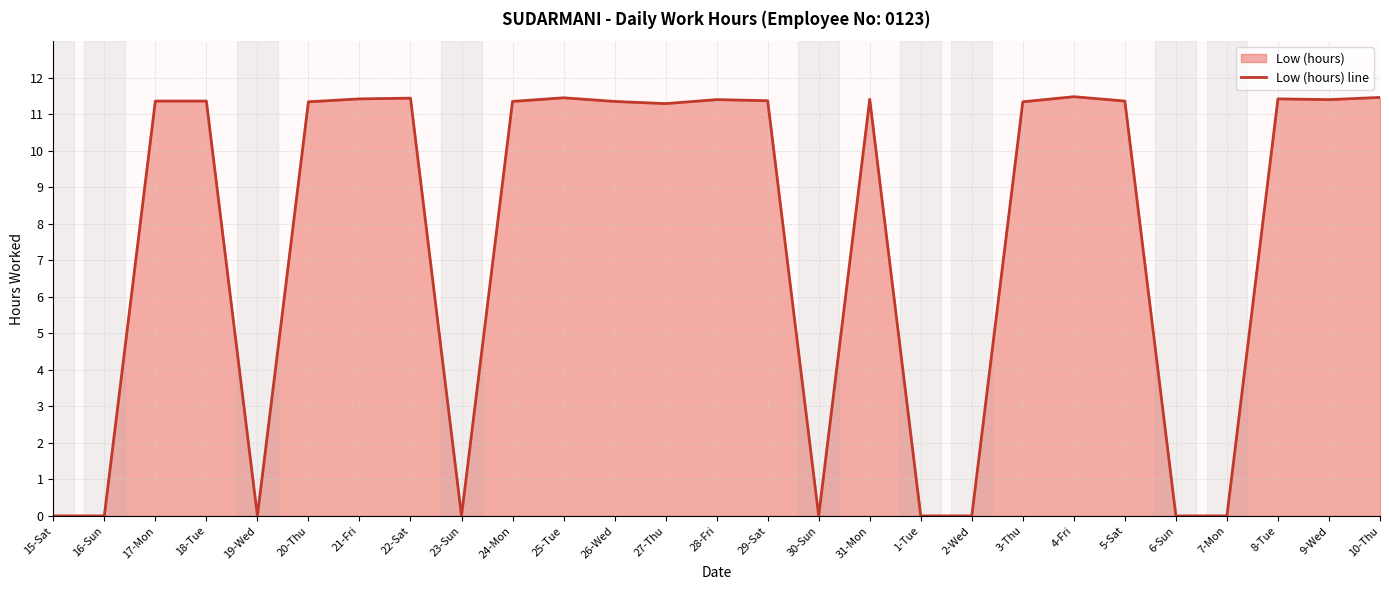

Which category has the lowest value across all series?

15-Sat